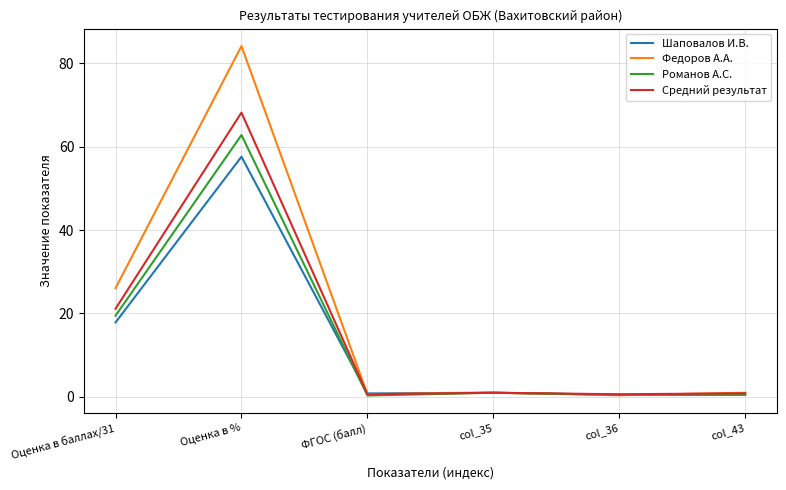

What is the sum of the Шаповалов И.В. values at Оценка в баллах/31 and ФГОС (балл)?

18.7